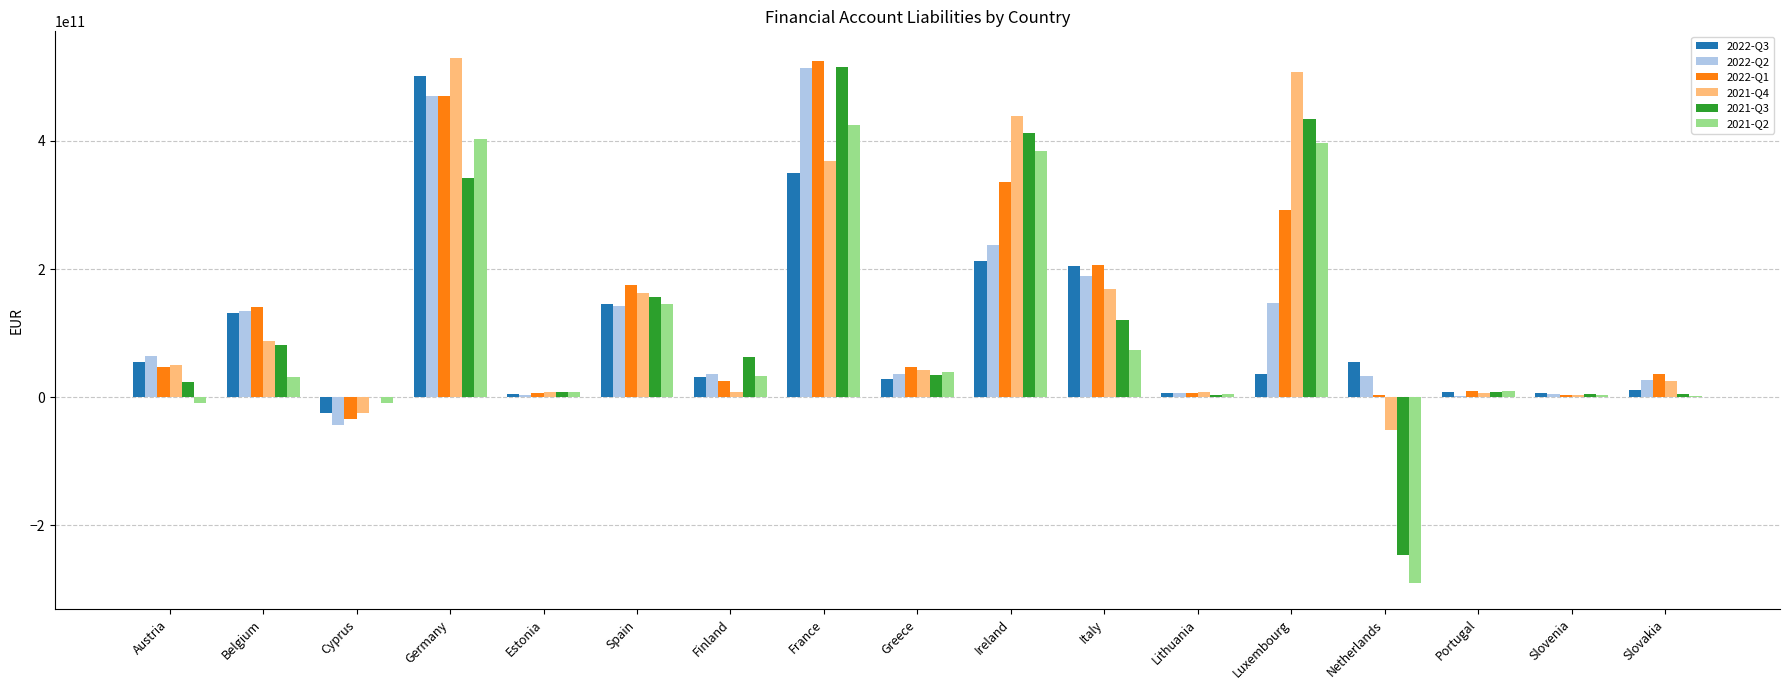

At which label does 2022-Q2 first exceed 35470000000?

Austria